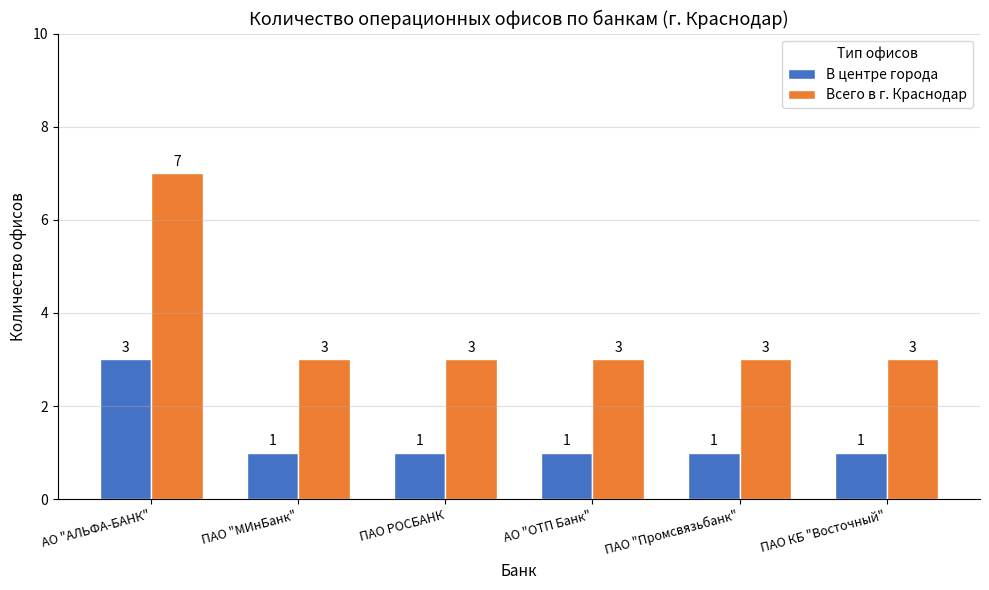

Which series has the widest spread of values?

Всего в г. Краснодар